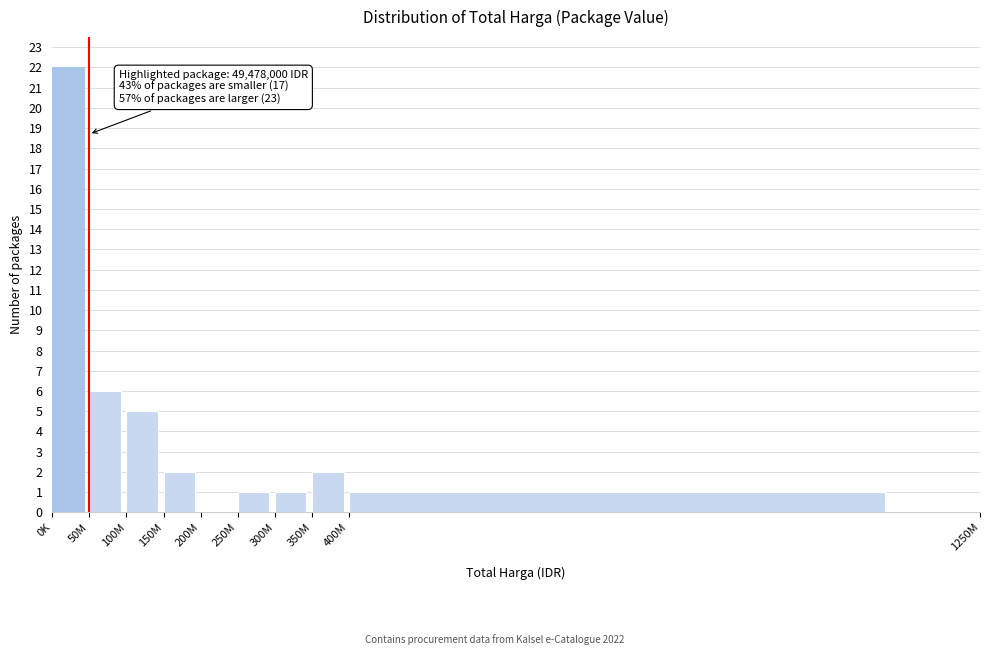

Reading left to right, what are all the values shown in this chart?

0K=22	50M=6	100M=5	150M=2	200M=0	250M=1	300M=1	350M=2	400M=1